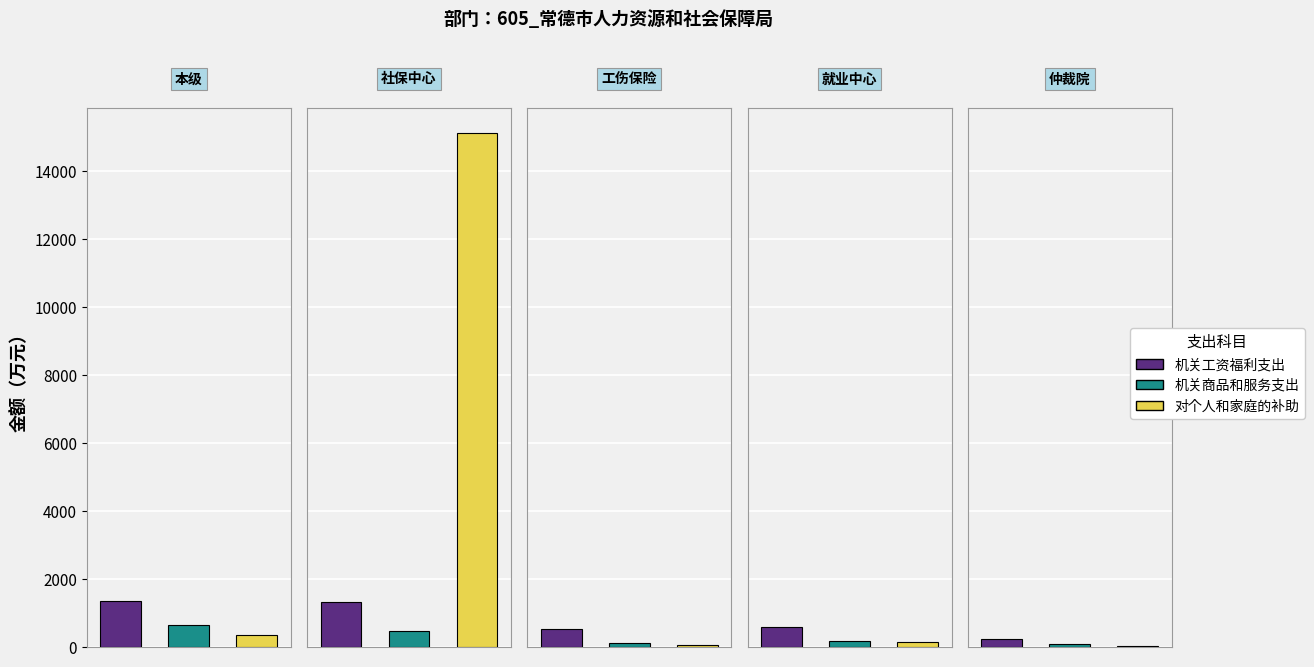

What position from the left is 常德市劳动人事争议仲裁院?

5